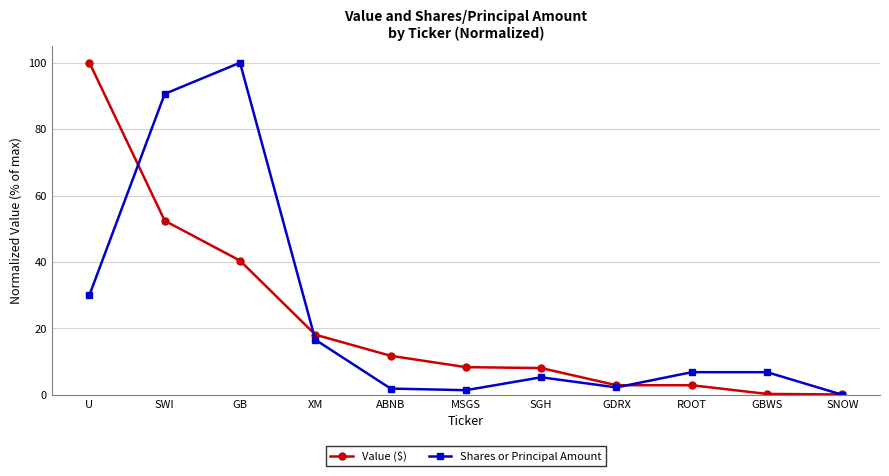

What is the average value of the Value ($) series?

22.3